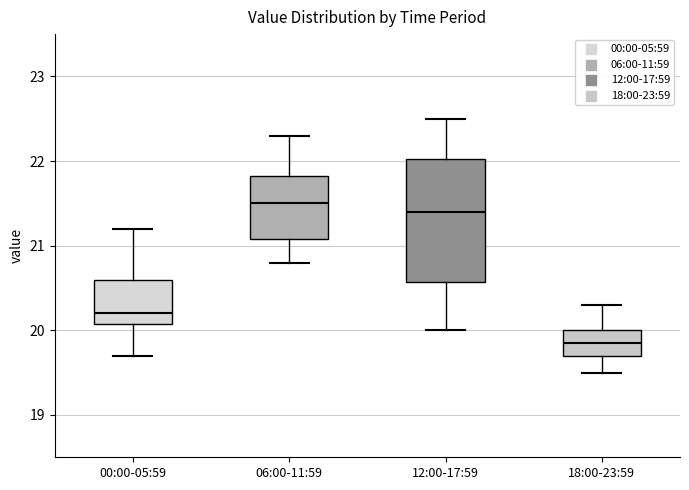

Reading left to right, read every box against the y-axis: the position of its median line, the range the box covers, and the ends of its whiskers. The values are not printed on the chart, so give them approximately, as read against the axis.

00:00-05:59: median 20.2, box 20.1 to 20.6, whiskers 19.7 to 21.2
06:00-11:59: median 21.5, box 21.1 to 21.8, whiskers 20.8 to 22.3
12:00-17:59: median 21.4, box 20.6 to 22.0, whiskers 20.0 to 22.5
18:00-23:59: median 19.9, box 19.7 to 20.0, whiskers 19.5 to 20.3